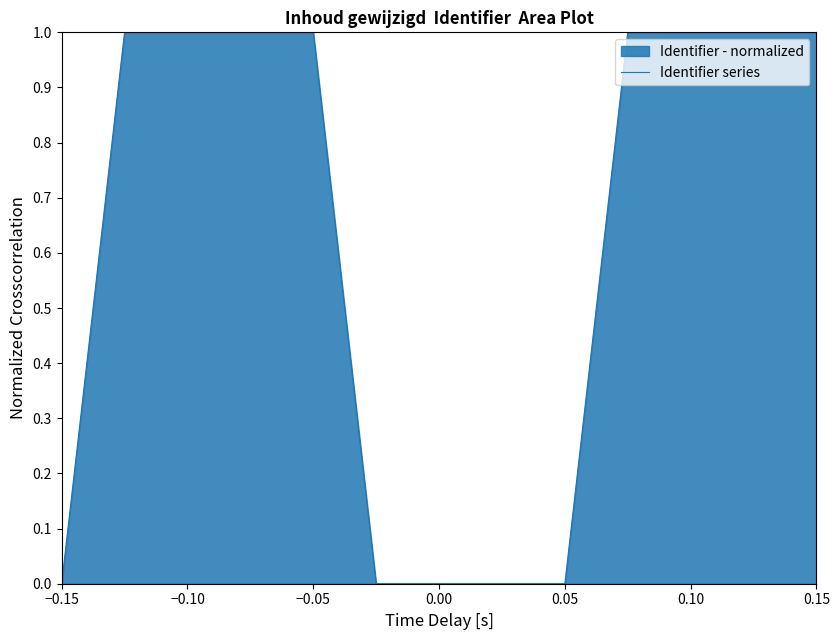

What is the ratio of the value at −0.10 to the value at 0.15?

1.0